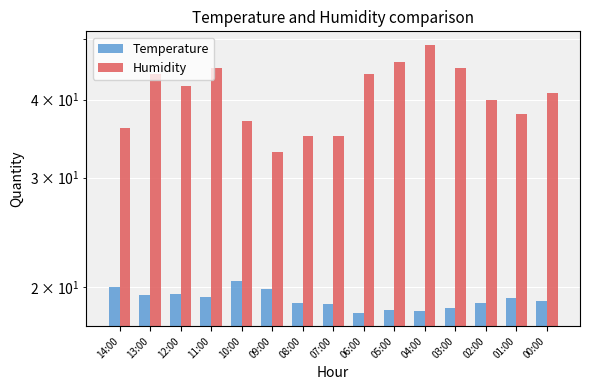

Reading right to left, what are all the values shown in this chart?

Temperature: 00:00=19.0	01:00=19.2	02:00=18.9	03:00=18.5	04:00=18.3	05:00=18.4	06:00=18.2	07:00=18.8	08:00=18.9	09:00=19.9	10:00=20.5	11:00=19.3	12:00=19.5	13:00=19.4	14:00=20.0
Humidity: 00:00=41.0	01:00=38.0	02:00=40.0	03:00=45.0	04:00=49.0	05:00=46.0	06:00=44.0	07:00=35.0	08:00=35.0	09:00=33.0	10:00=37.0	11:00=45.0	12:00=42.0	13:00=44.0	14:00=36.0